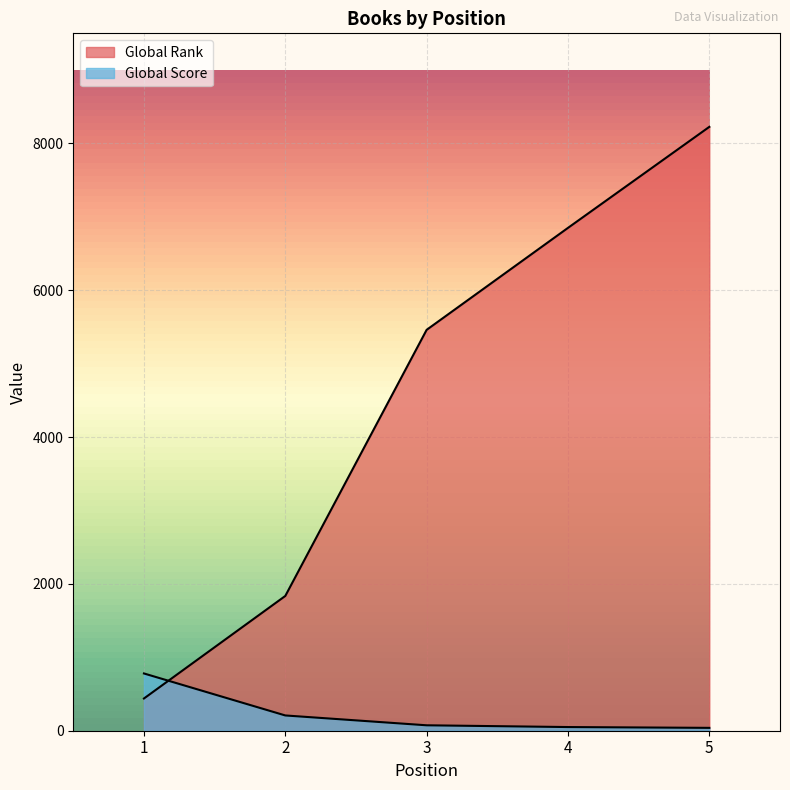

At which label is Global Score closest to 409?

2